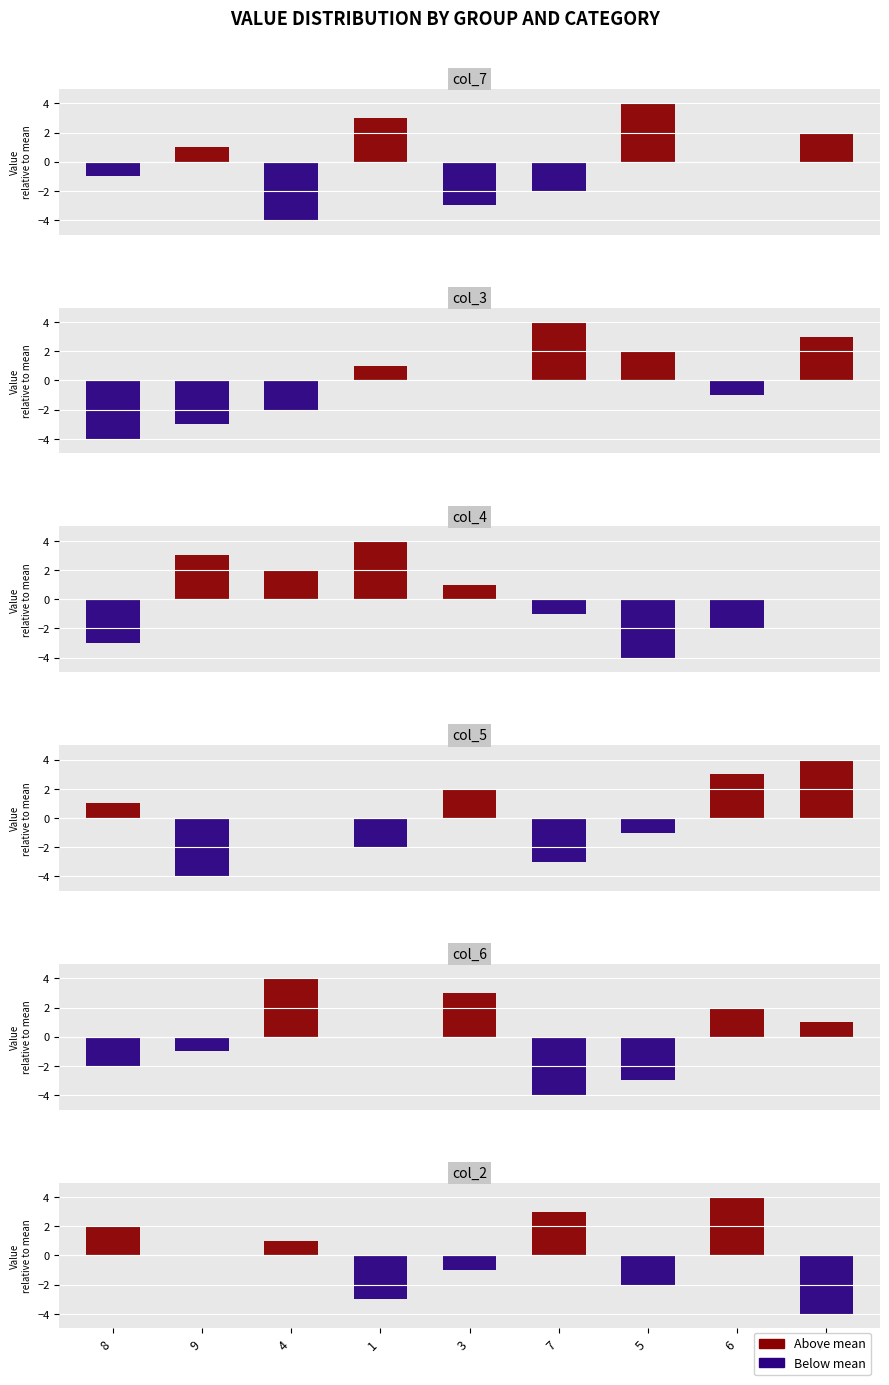

True or false: col_2 has a value of 2 at 8.

False